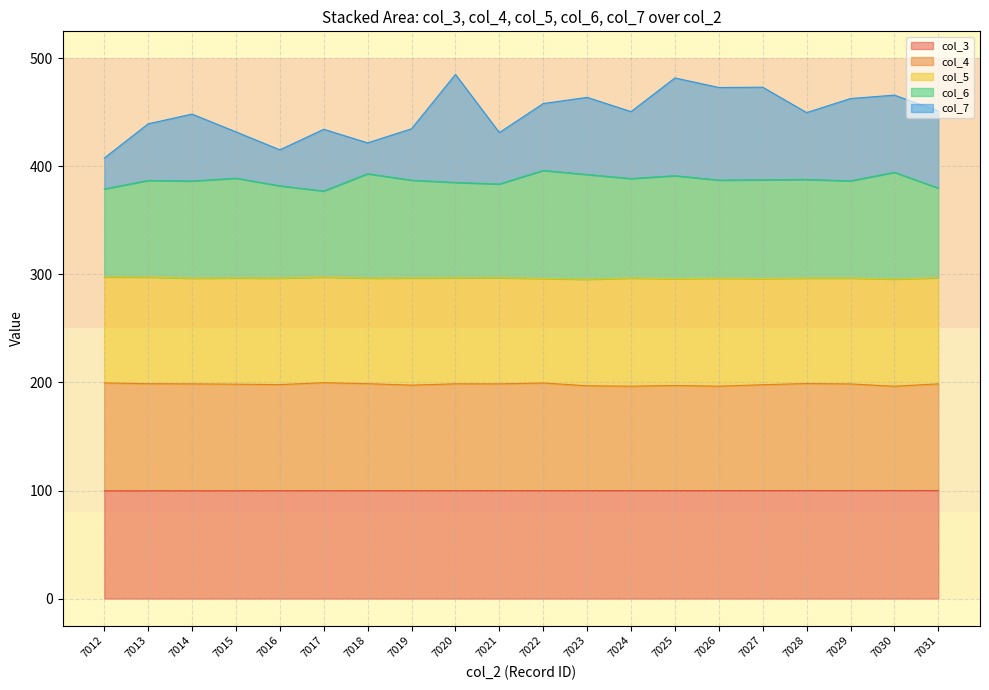

What is the minimum value for col_3?

99.7